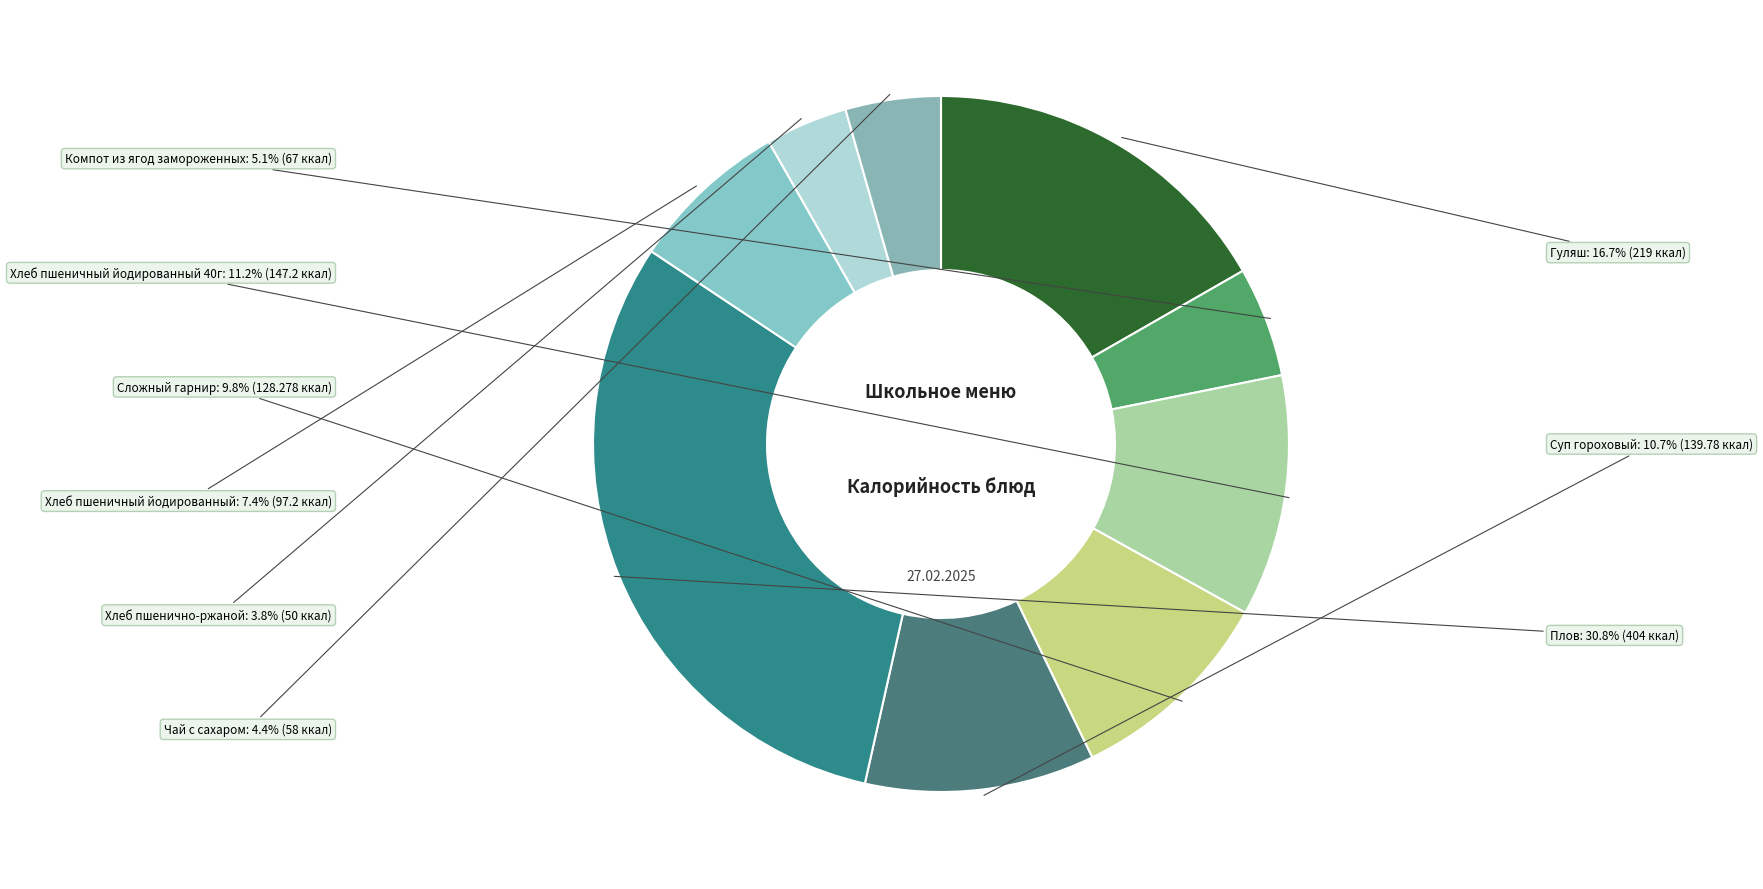

True or false: Сложный гарнир accounts for 18% of the total.

False